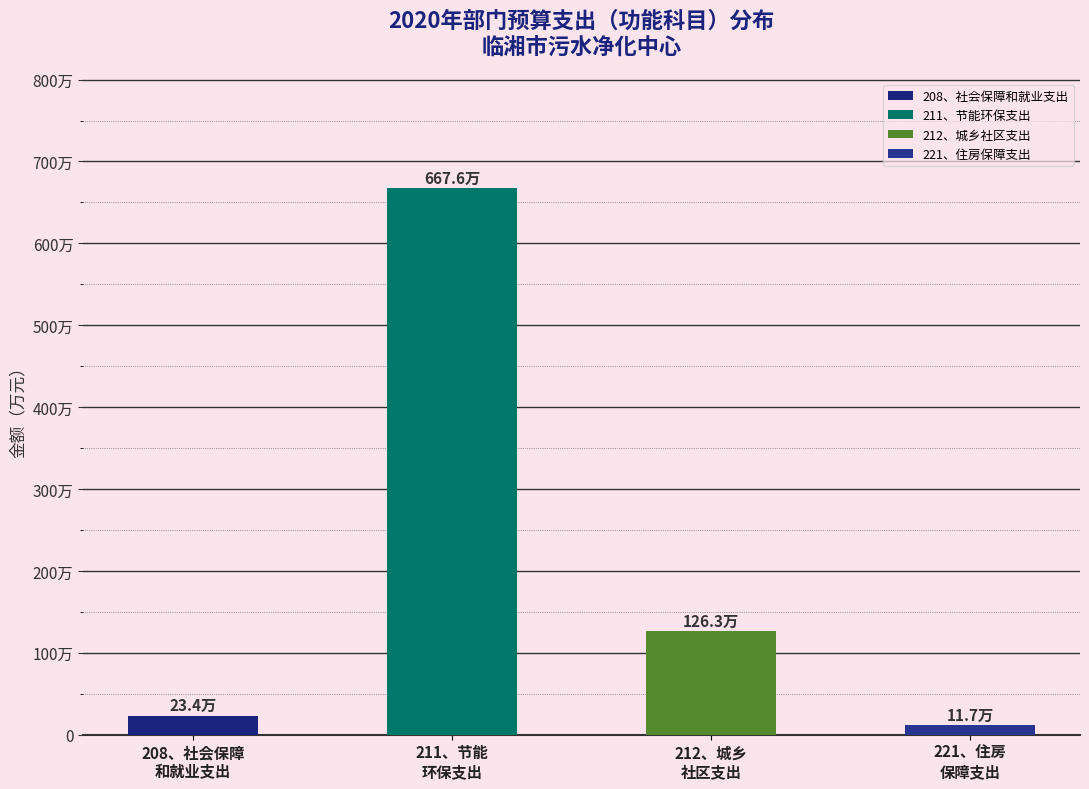

What position from the right is 211、节能环保支出?

3